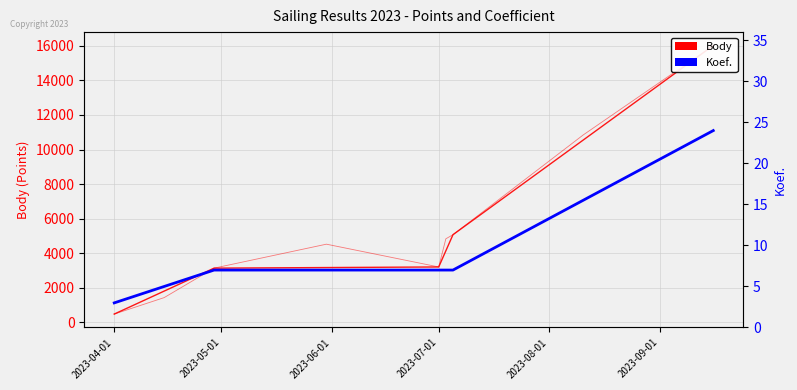

Is the value of Koef. at 2023-07-01 greater than the value of Body at 2023-07-01?

No